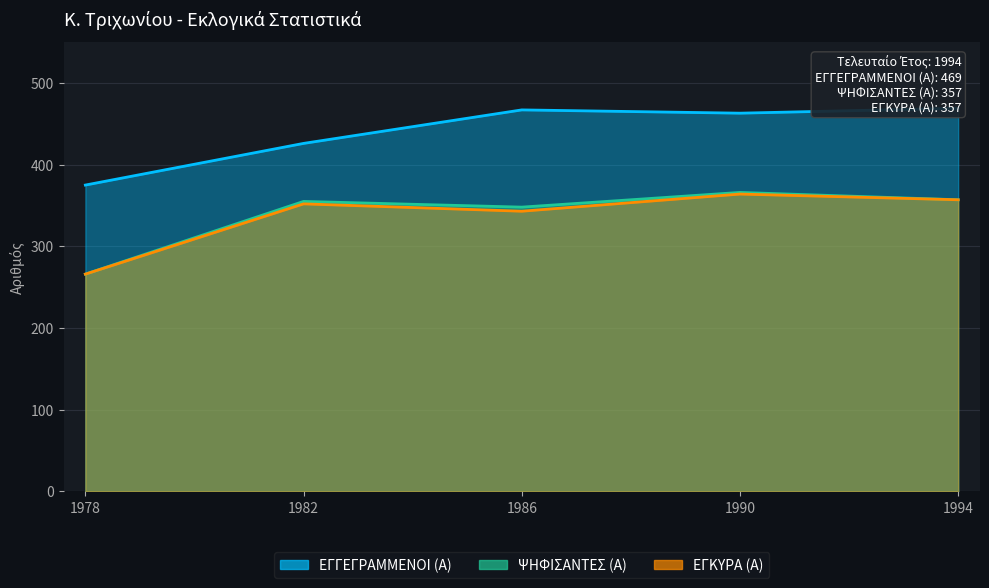

The ΨΗΦΙΣΑΝΤΕΣ (Α) series shows 355 at 1982. True or false?

True